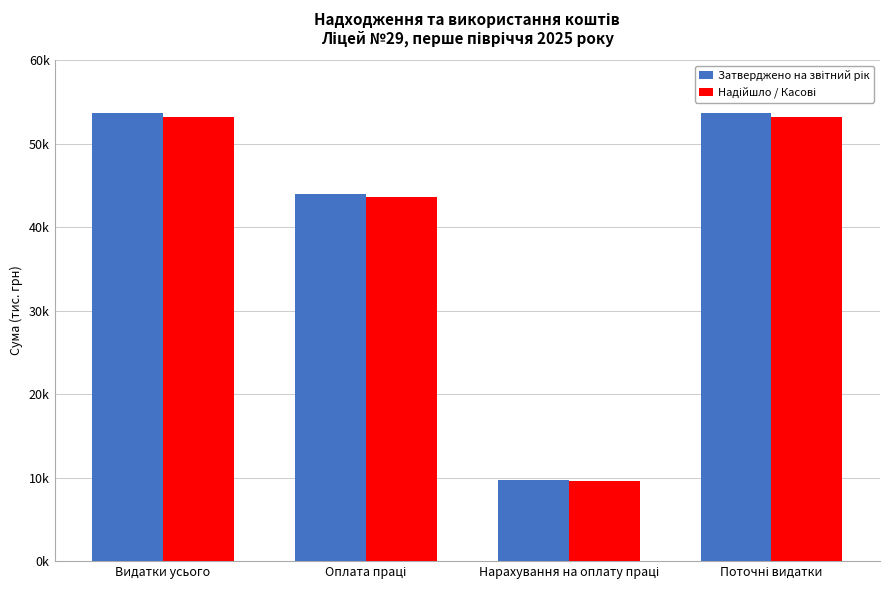

Does the chart contain any negative values?

No